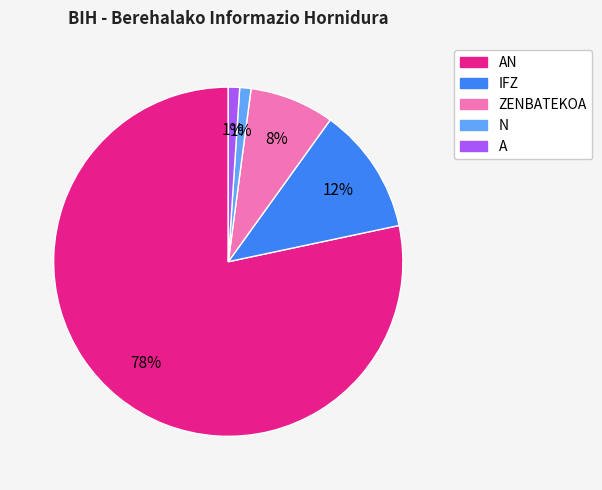

To the nearest percent, what is the difference between the ZENBATEKOA and A slice percentages?

7%